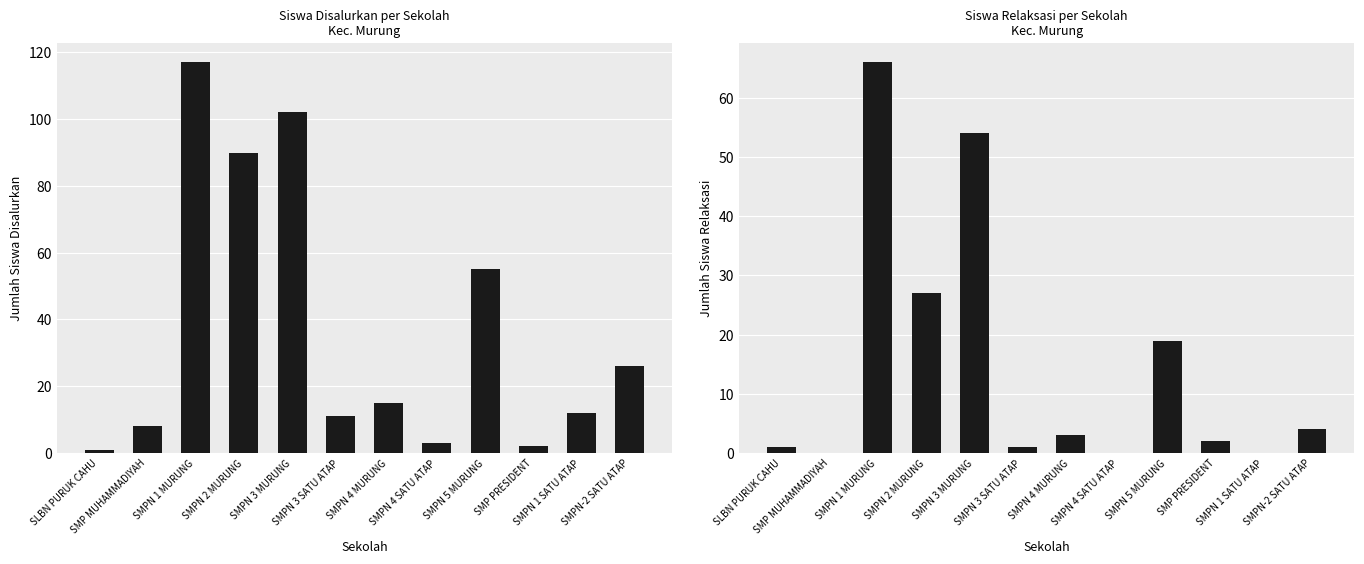

Are the bars horizontal?

No